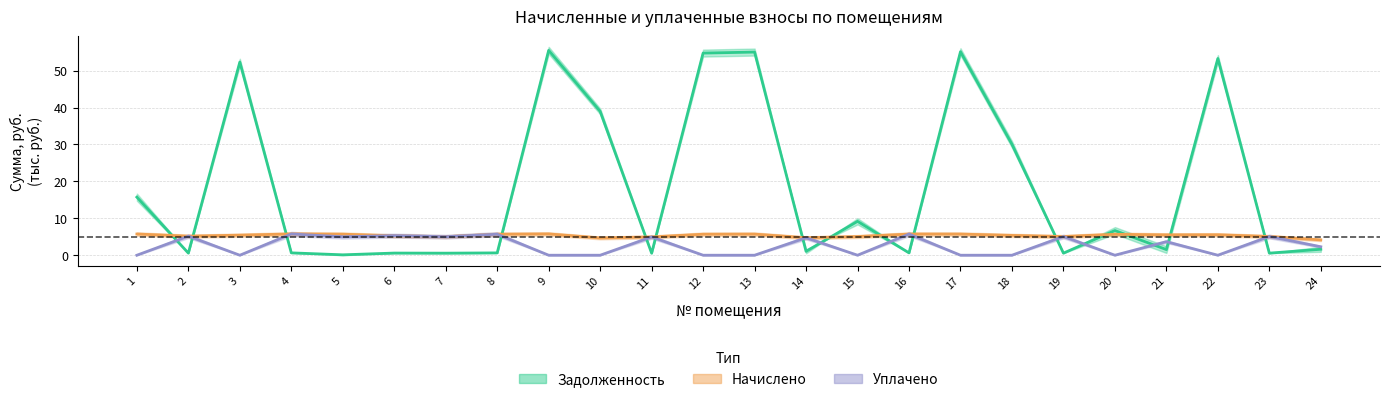

Which has a higher value, 4 or 12?

12